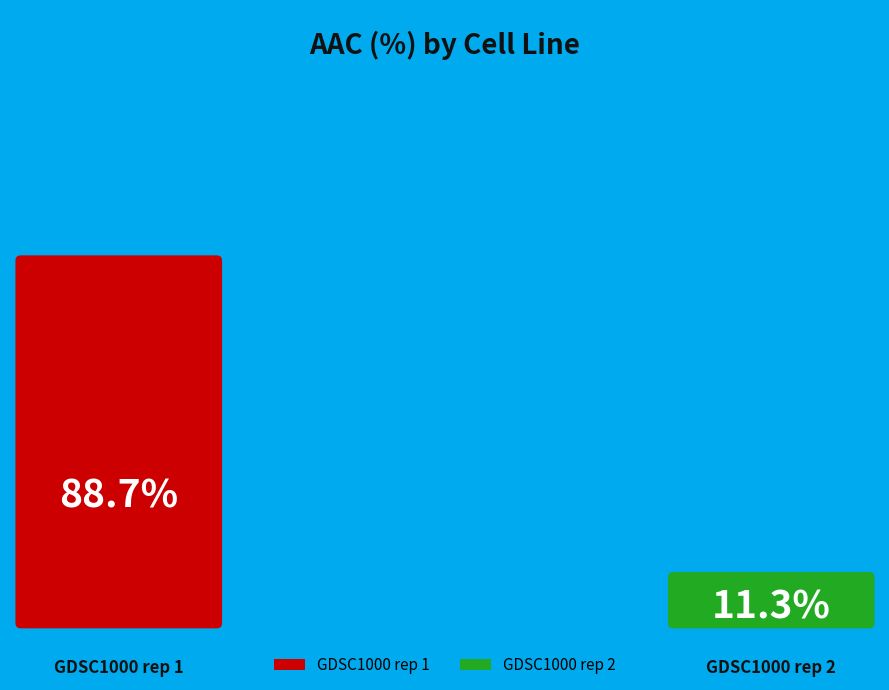

Count the number of slices in the pie.

2